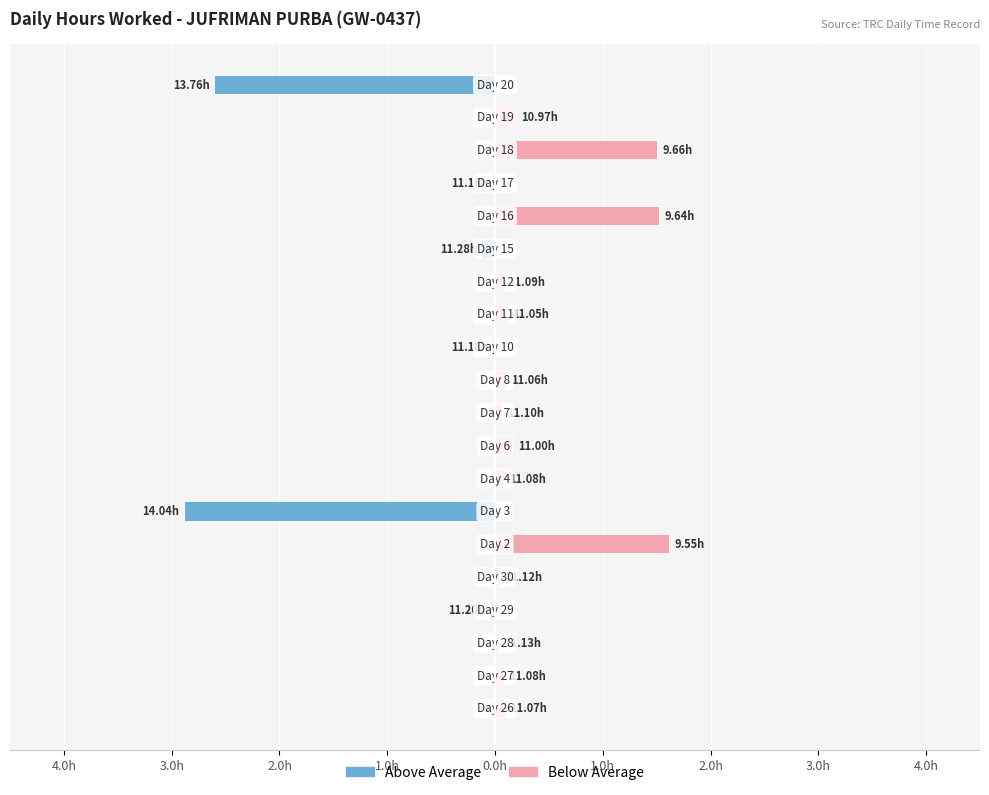

What is the sum of all Above Avg values?

-5.7